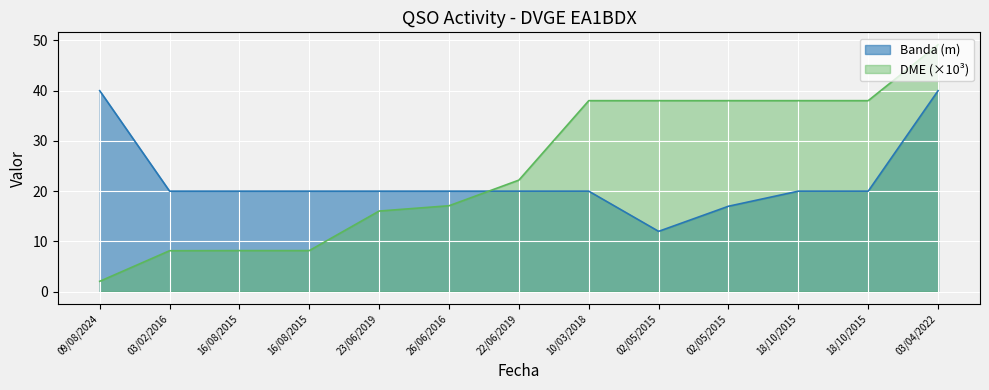

What is the label of the 4th point from the left?

16/08/2015